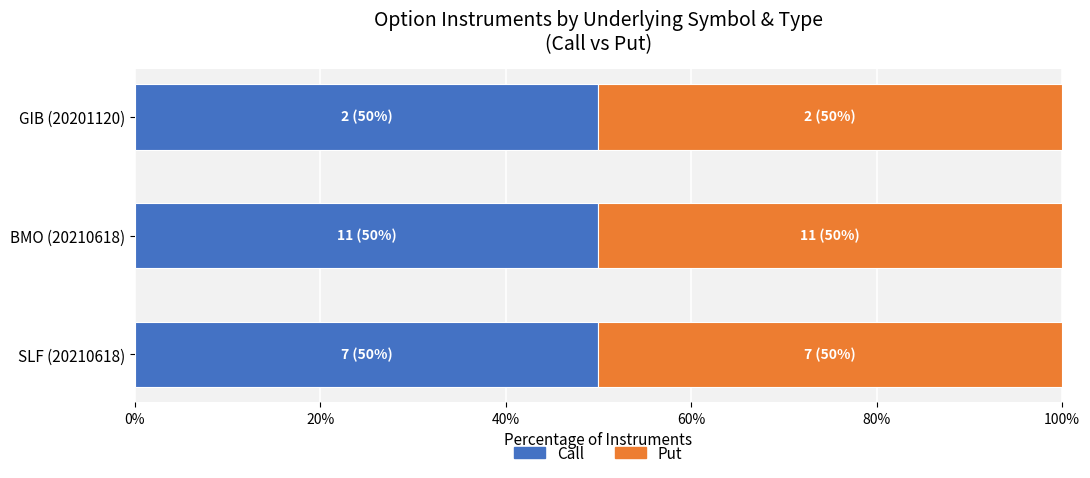

Rank the series at SLF from lowest to highest value.

Call, Put